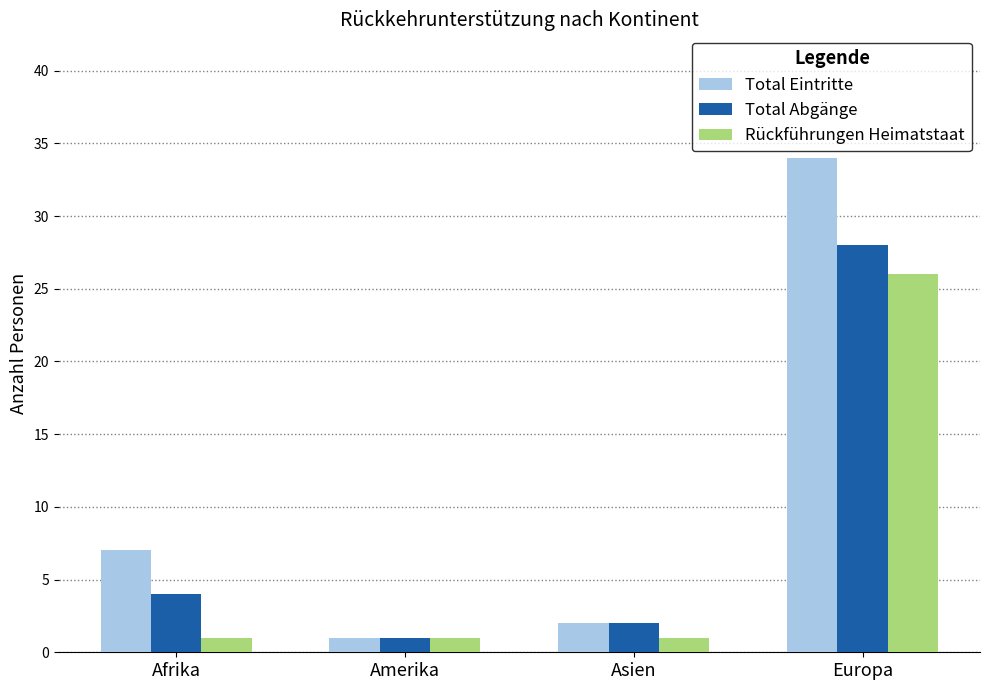

Rank the categories by Total Eintritte value from lowest to highest.

Amerika, Asien, Afrika, Europa